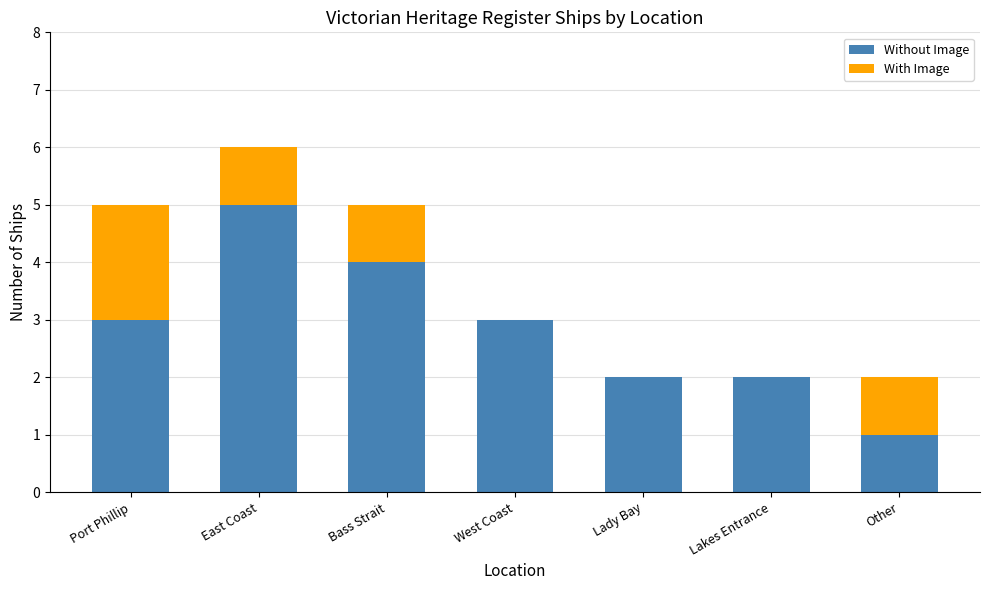

Count the number of categories in the chart.

7